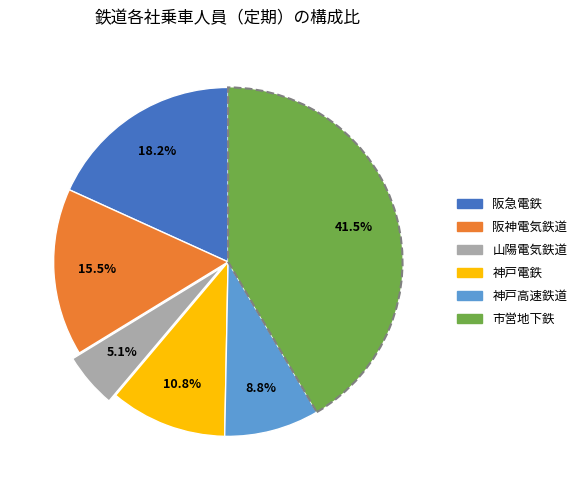

Is there a majority slice in this chart?

No